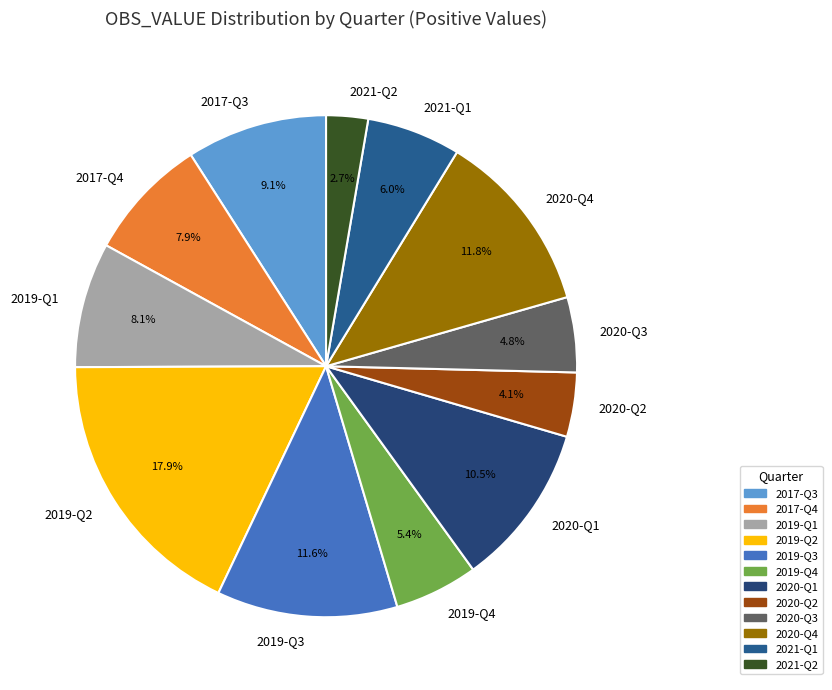

How many segments does this pie chart have?

12